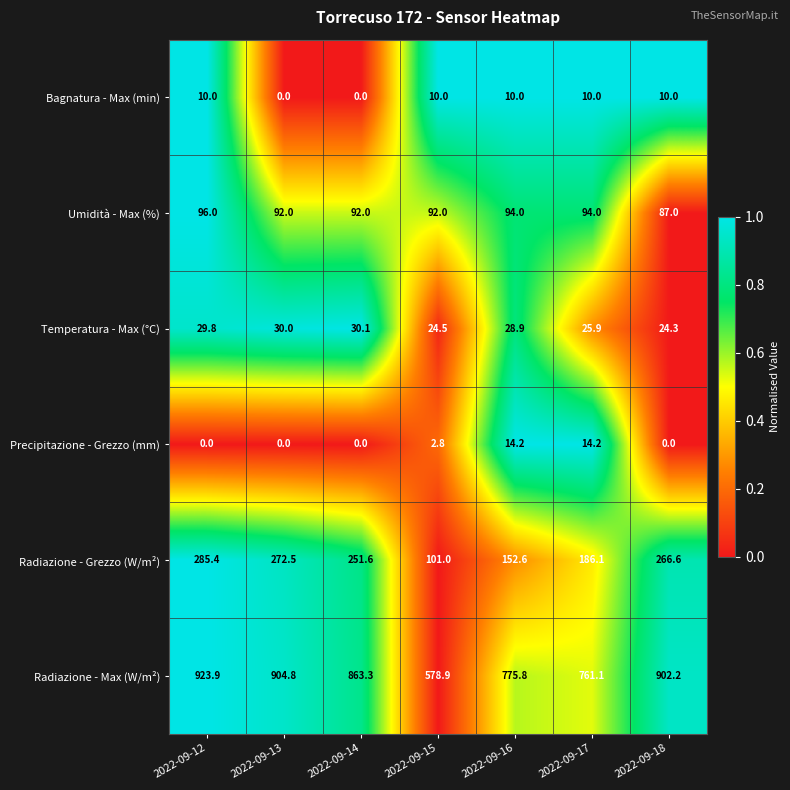

What is the maximum value shown in the chart?

923.9